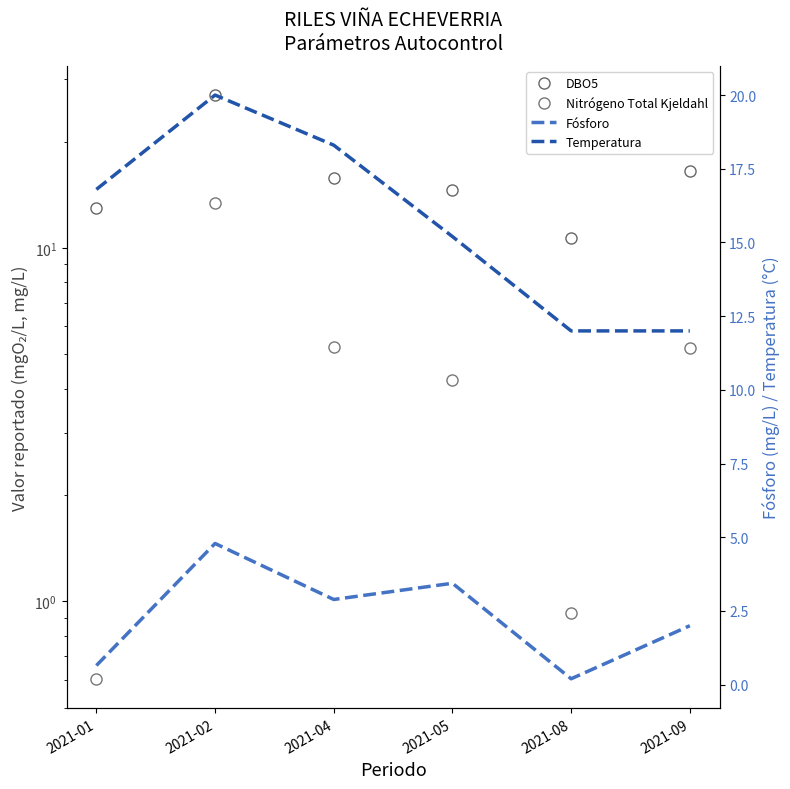

True or false: DBO5 and Fósforo cross at least once.

False